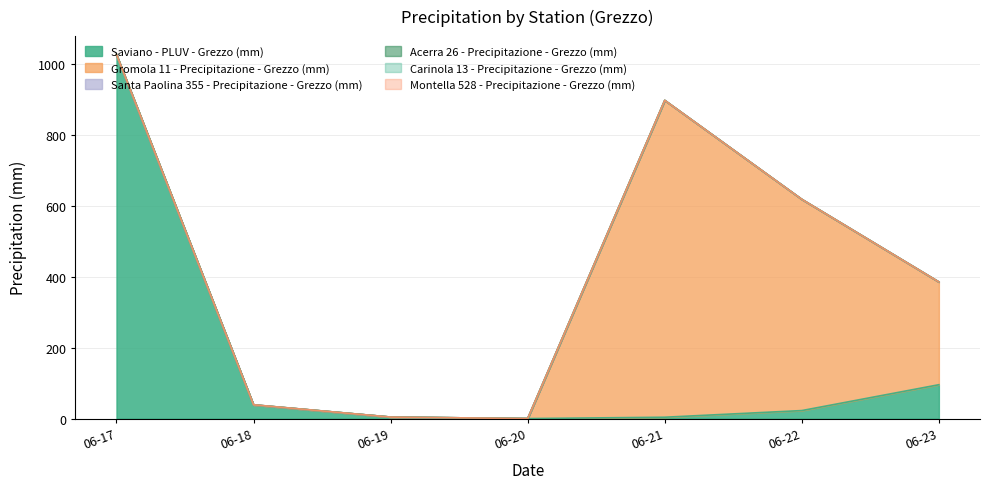

Rank the series by their maximum value, from highest to lowest.

Saviano - PLUV - Grezzo (mm), Gromola 11 - Precipitazione - Grezzo (mm), Acerra 26 - Precipitazione - Grezzo (mm), Santa Paolina 355 - Precipitazione - Grezzo (mm), Carinola 13 - Precipitazione - Grezzo (mm), Montella 528 - Precipitazione - Grezzo (mm)